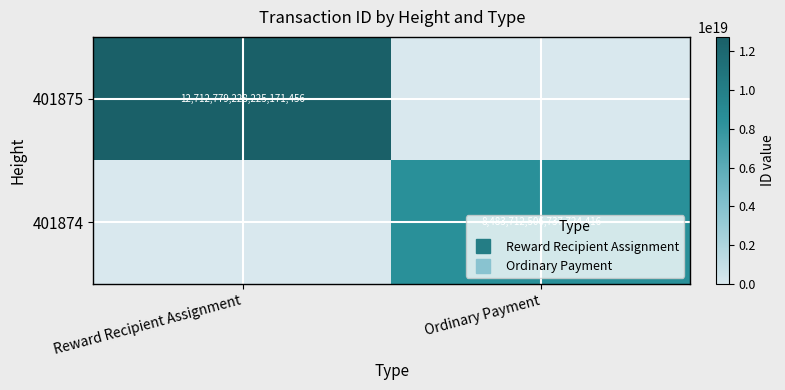

Rank the series at Reward Recipient Assignment from highest to lowest value.

401875, 401874